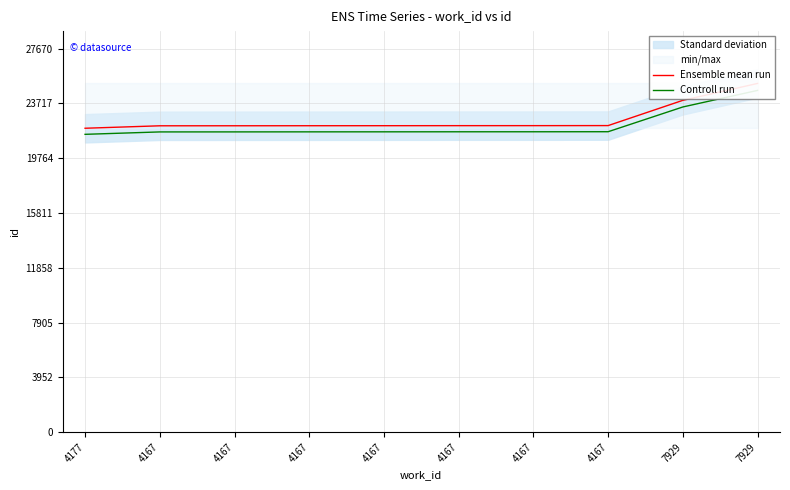

Which series has the largest total across all categories?

Ensemble mean run